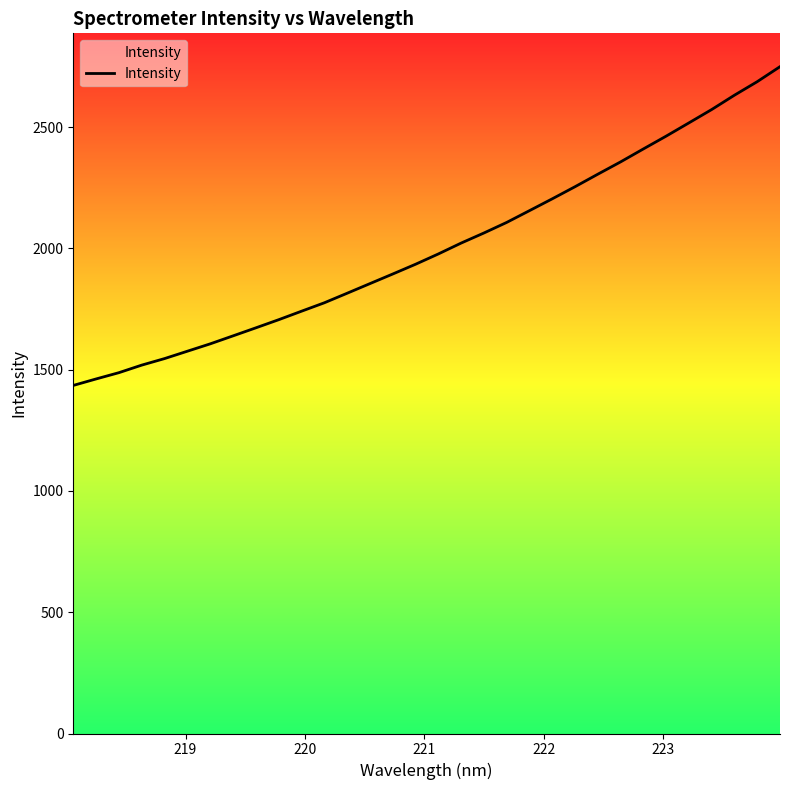

True or false: there are more than 2 points higher than both neighbors.

False